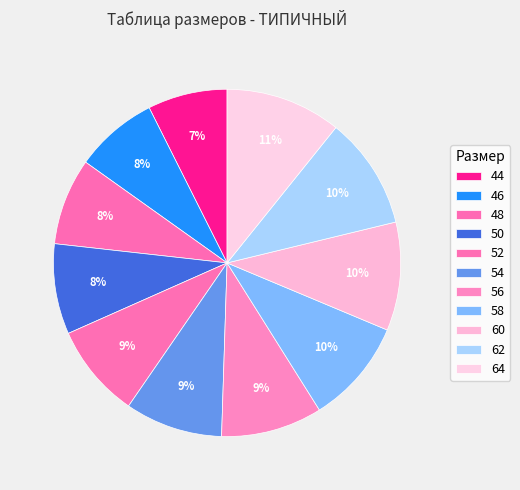

What portion of the pie excludes 52?

91.2%